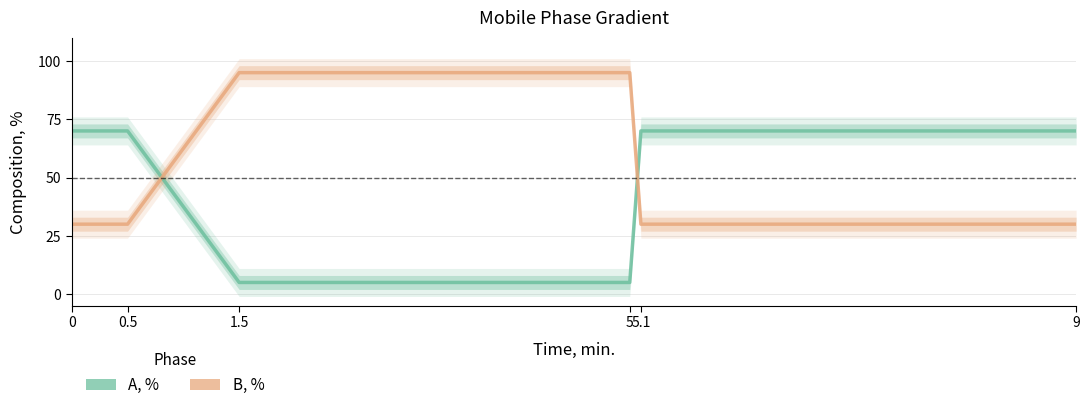

Reading right to left, what are all the values shown in this chart?

A, %: 70	70	5	5	70	70
B, %: 30	30	95	95	30	30